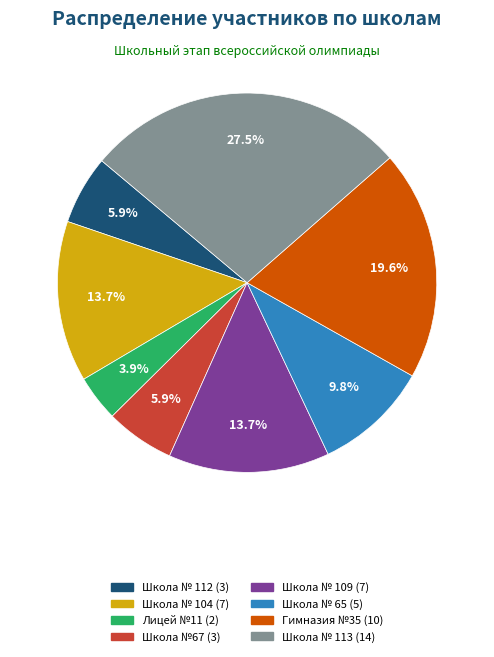

Is there a majority slice in this chart?

No